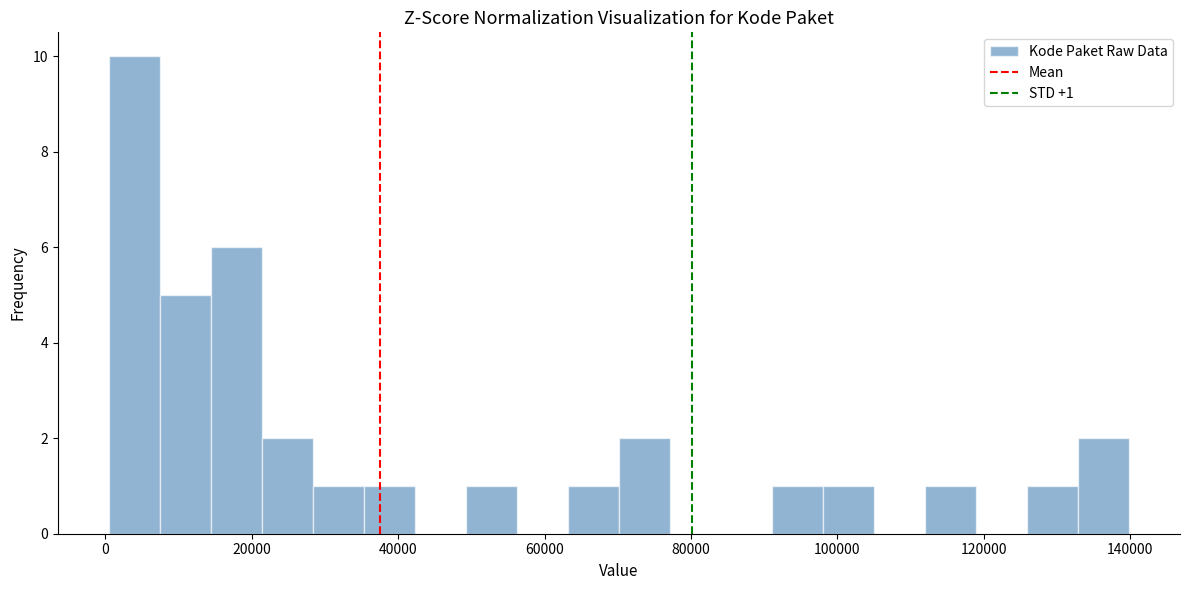

Read against the x-axis, roughly where is the centre of the tallest bar?

4000